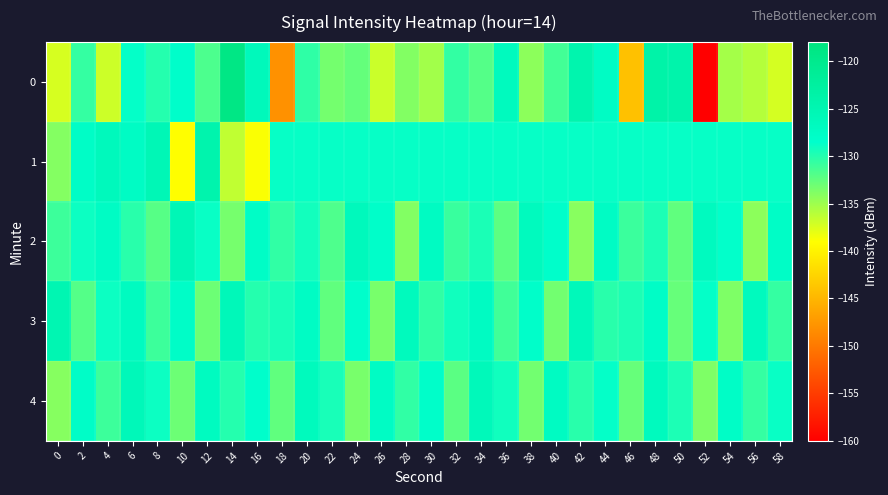

Between 26 and 38, which is larger?

38